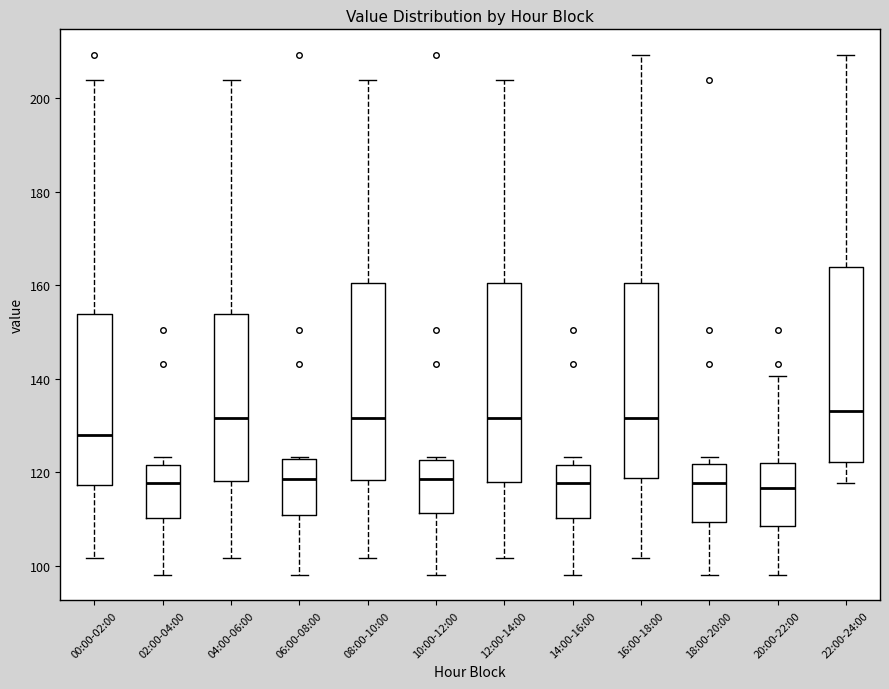

Reading left to right, read every box against the y-axis: the position of its median line, the range the box covers, and the ends of its whiskers. The values are not printed on the chart, so give them approximately, as read against the axis.

00:00-02:00: median 128, box 118 to 154, whiskers 102 to 204
02:00-04:00: median 118, box 110 to 122, whiskers 98 to 124
04:00-06:00: median 132, box 118 to 154, whiskers 102 to 204
06:00-08:00: median 118, box 110 to 122, whiskers 98 to 124
08:00-10:00: median 132, box 118 to 160, whiskers 102 to 204
10:00-12:00: median 118, box 112 to 122, whiskers 98 to 124
12:00-14:00: median 132, box 118 to 160, whiskers 102 to 204
14:00-16:00: median 118, box 110 to 122, whiskers 98 to 124
16:00-18:00: median 132, box 118 to 160, whiskers 102 to 210
18:00-20:00: median 118, box 110 to 122, whiskers 98 to 124
20:00-22:00: median 116, box 108 to 122, whiskers 98 to 140
22:00-24:00: median 134, box 122 to 164, whiskers 118 to 210